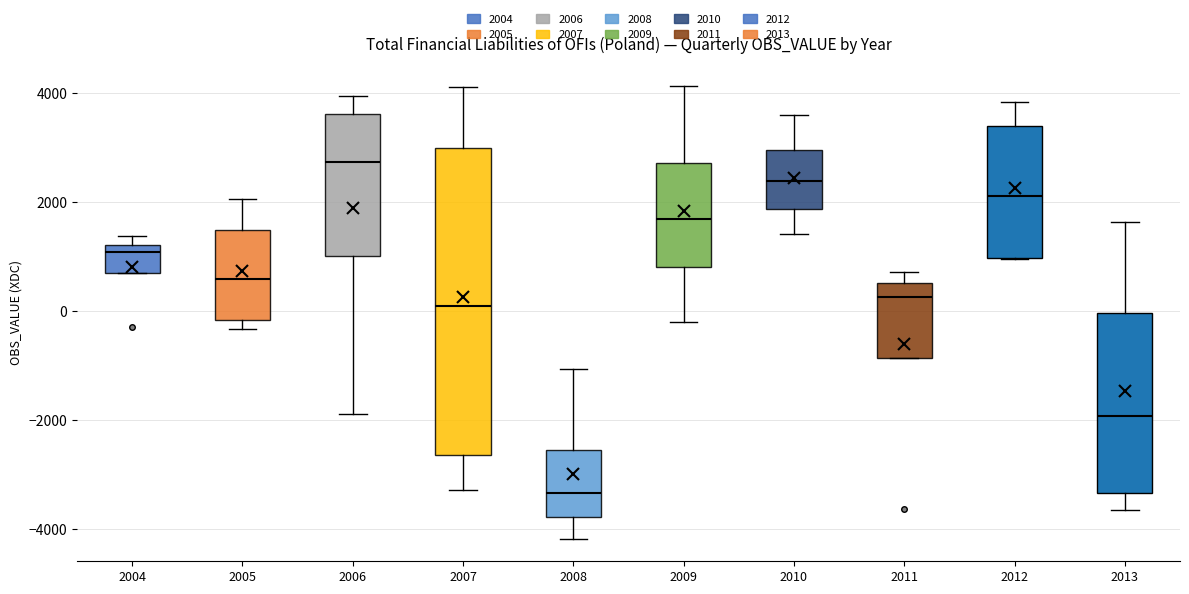

Reading left to right, transcribe this box plot: for each box, give where its median line is, the range the box spans, and where its two whiskers end, as read against the y-axis. The values are not printed on the chart, so give them approximately, as read against the axis.

2004: median 1000, box 600 to 1200, whiskers 600 to 1400
2005: median 600, box -200 to 1400, whiskers -400 to 2000
2006: median 2800, box 1000 to 3600, whiskers -1800 to 4000
2007: median 200, box -2600 to 3000, whiskers -3200 to 4200
2008: median -3400, box -3800 to -2600, whiskers -4200 to -1000
2009: median 1600, box 800 to 2800, whiskers -200 to 4200
2010: median 2400, box 1800 to 3000, whiskers 1400 to 3600
2011: median 200, box -800 to 600, whiskers -800 to 800
2012: median 2200, box 1000 to 3400, whiskers 1000 to 3800
2013: median -2000, box -3400 to 0, whiskers -3600 to 1600